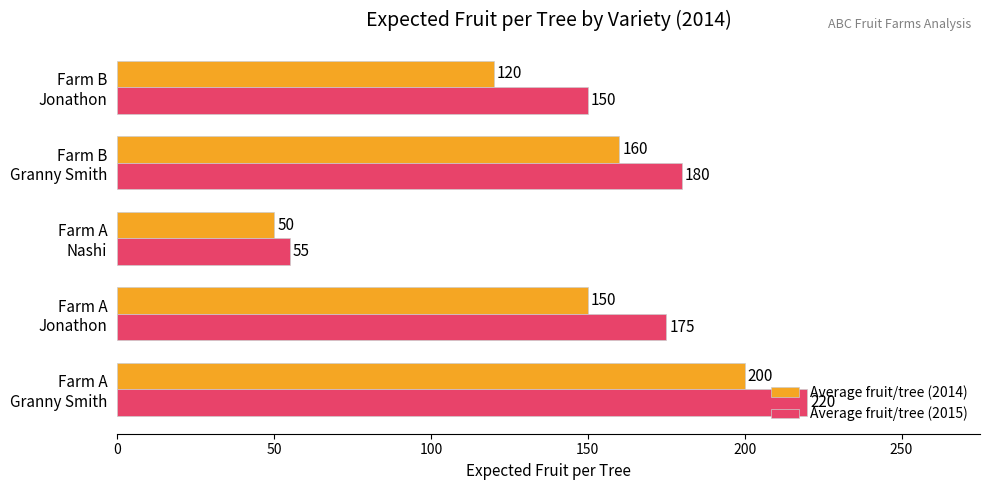

Which series has the largest range (max minus min)?

Average fruit/tree (2015)